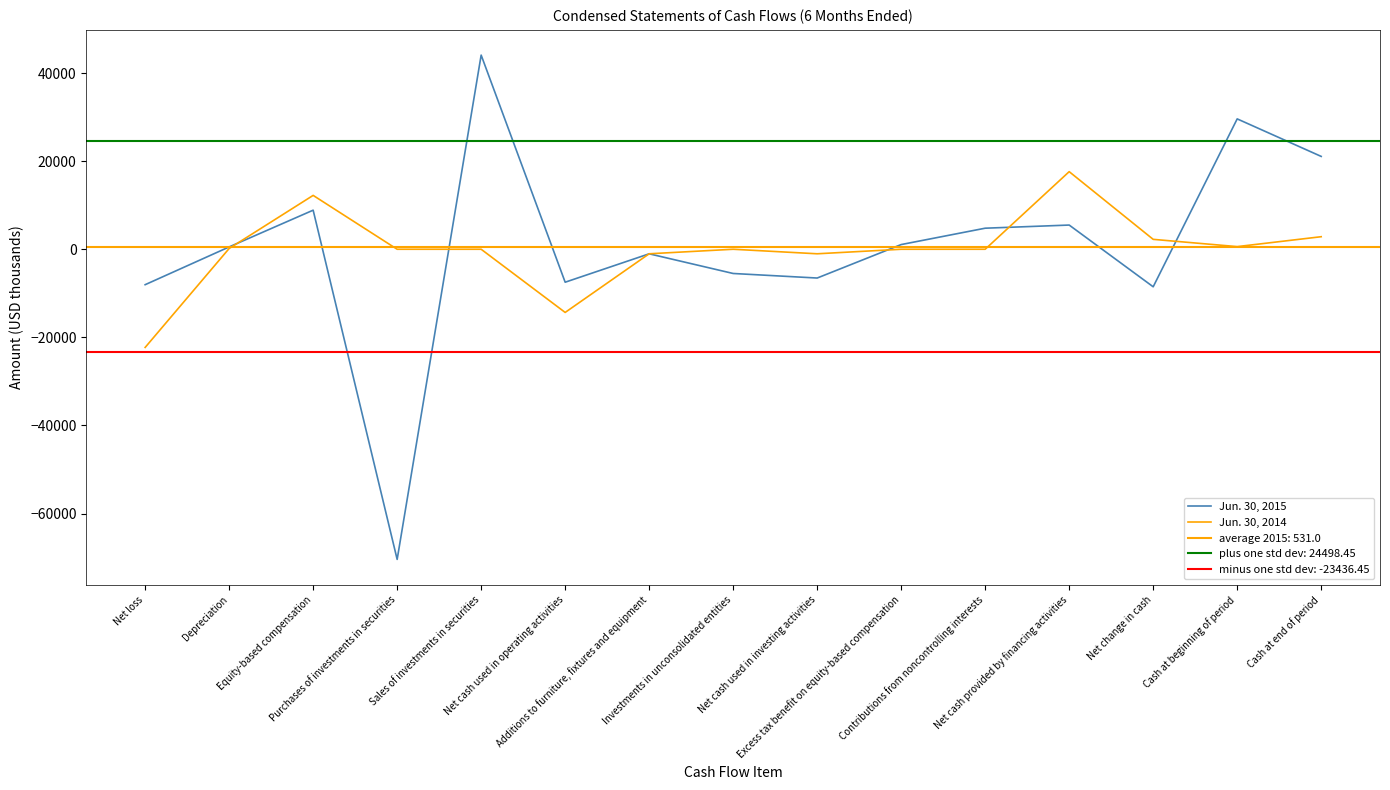

Reading left to right, what are all the values shown in this chart?

Jun. 30, 2015: Net loss=-8045	Depreciation=528	Equity-based compensation=8871	Purchases of investments in securities=-70410	Sales of investments in securities=44075	Net cash used in operating activities=-7481	Additions to furniture, fixtures and equipment=-1033	Investments in unconsolidated entities=-5500	Net cash used in investing activities=-6533	Excess tax benefit on equity-based compensation=1065	Contributions from noncontrolling interests=4780	Net cash provided by financing activities=5494	Net change in cash=-8520	Cash at beginning of period=29597	Cash at end of period=21077
Jun. 30, 2014: Net loss=-22288	Depreciation=174	Equity-based compensation=12228	Purchases of investments in securities=0	Sales of investments in securities=0	Net cash used in operating activities=-14342	Additions to furniture, fixtures and equipment=-1027	Investments in unconsolidated entities=0	Net cash used in investing activities=-1027	Excess tax benefit on equity-based compensation=0	Contributions from noncontrolling interests=0	Net cash provided by financing activities=17617	Net change in cash=2248	Cash at beginning of period=600	Cash at end of period=2848